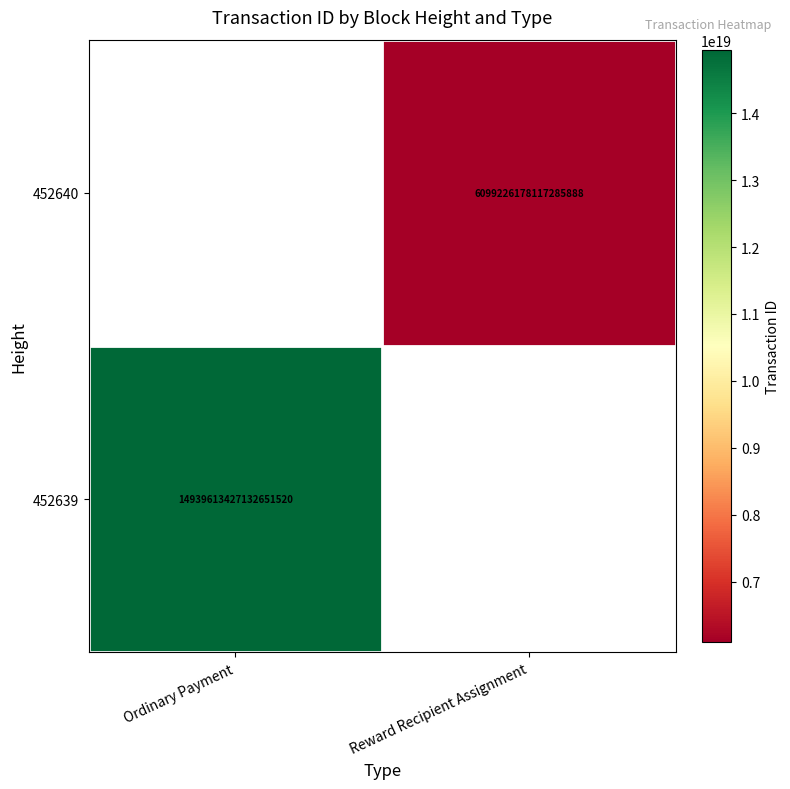

Is it true that 452640 equals 6099226178117285888 at Reward Recipient Assignment?

True